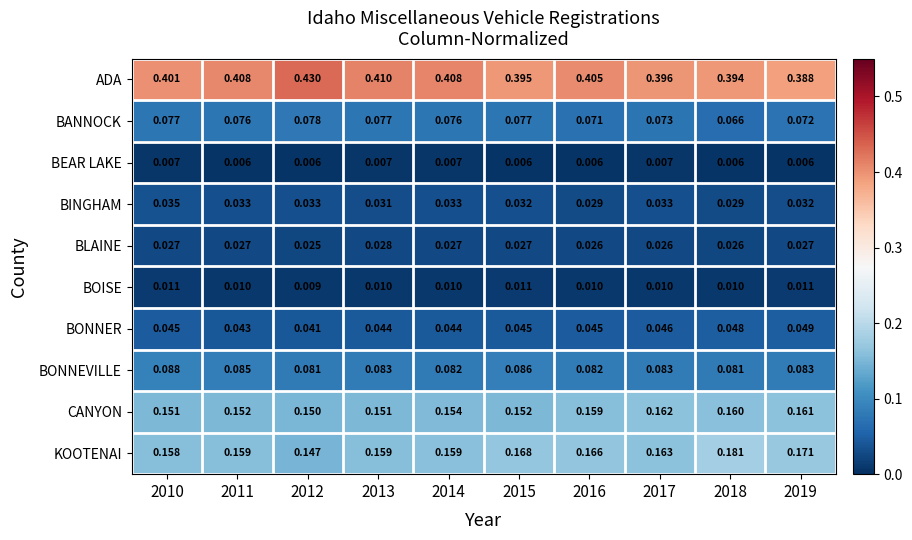

At how many categories does at least one series exceed 0?

10